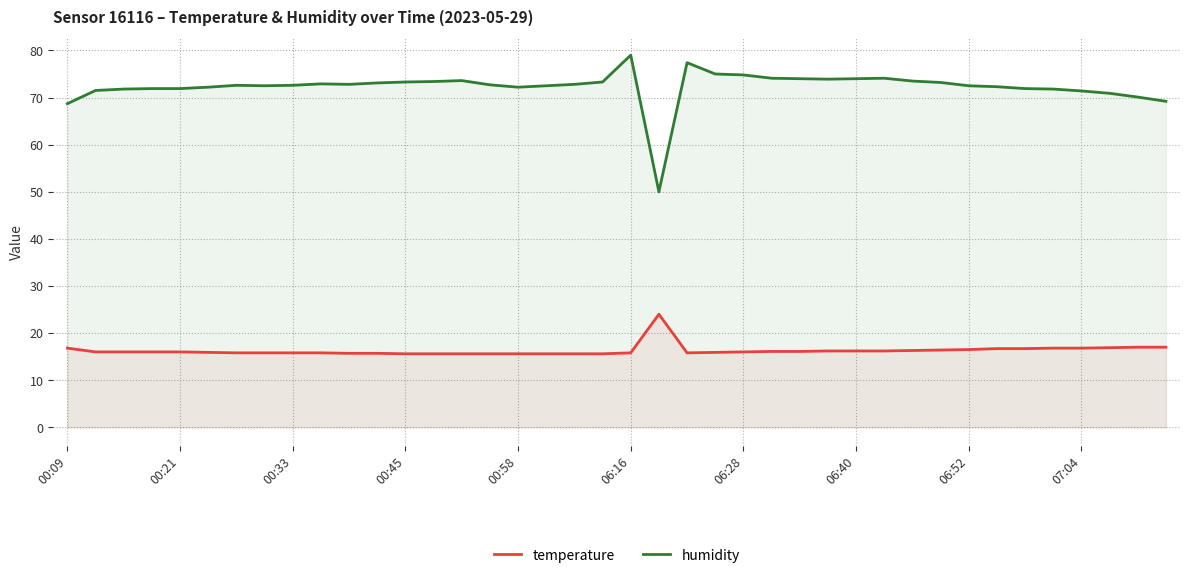

True or false: temperature has a value of 28.4 at 06:40.

False